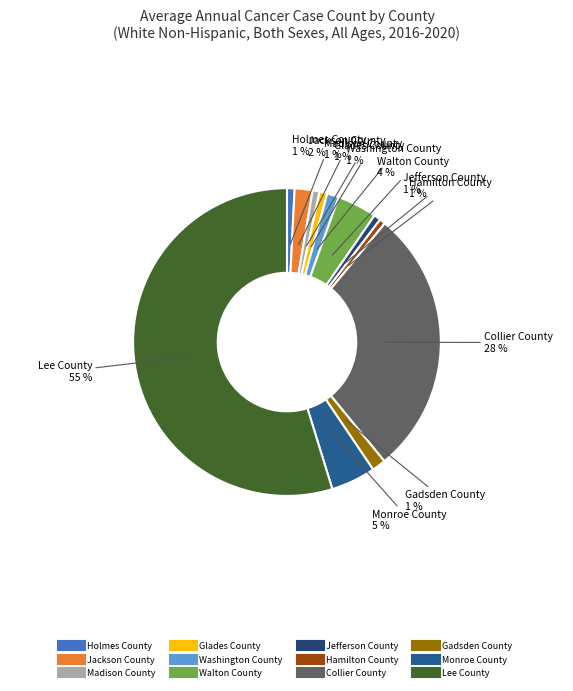

Which slice represents more than half of the pie?

Lee County